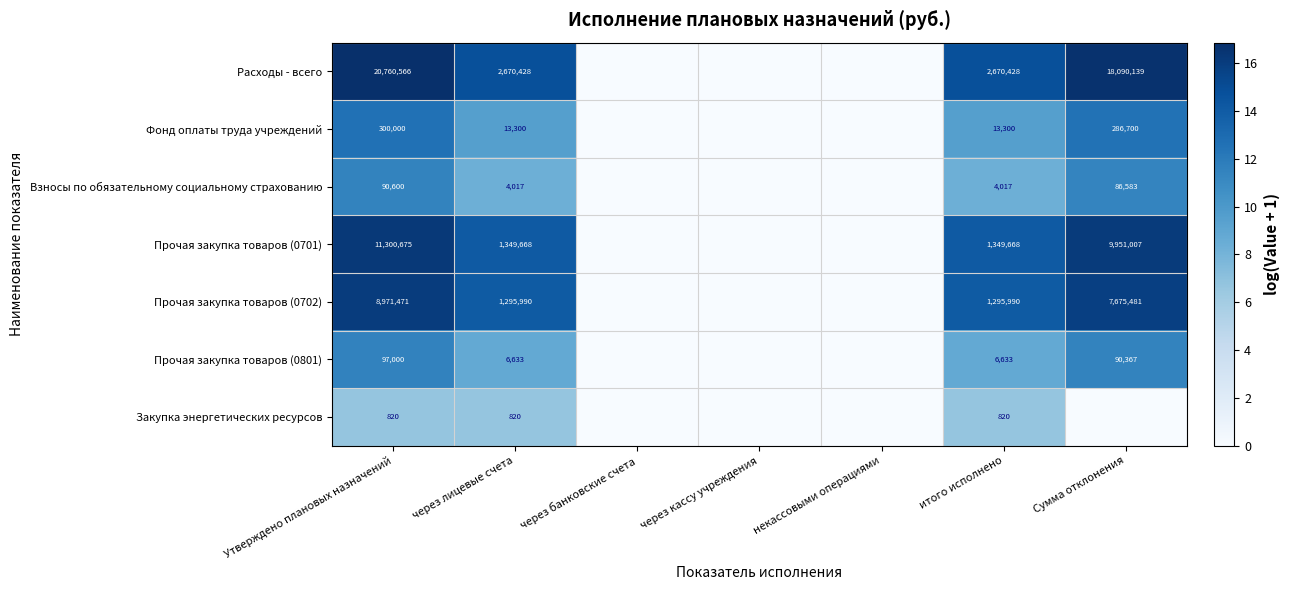

How many categories are shown in the chart?

7